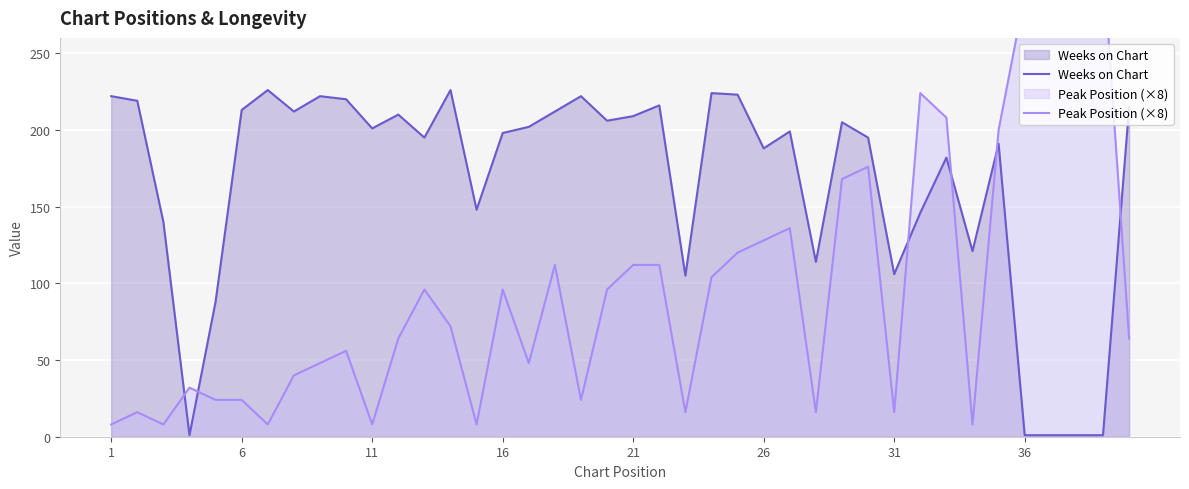

What is the difference between the maximum and second lowest values in the Peak Position (×8) series?

304